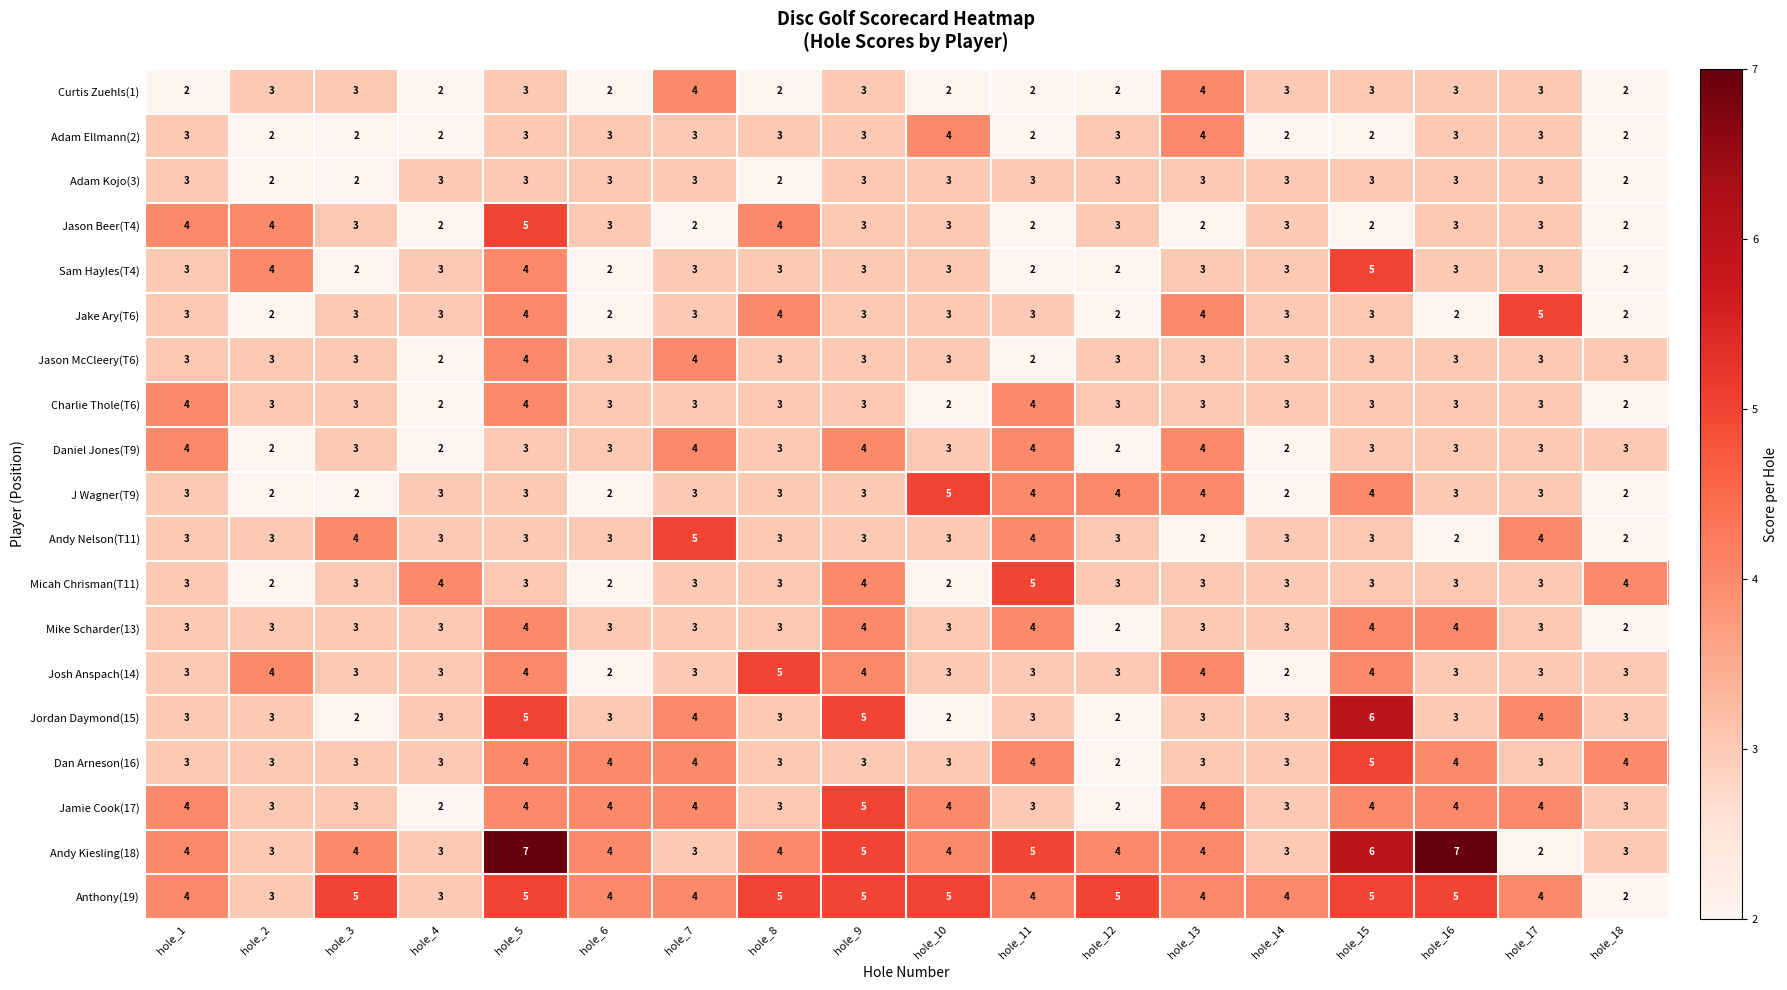

What is the maximum value for Curtis Zuehls(1)?

4